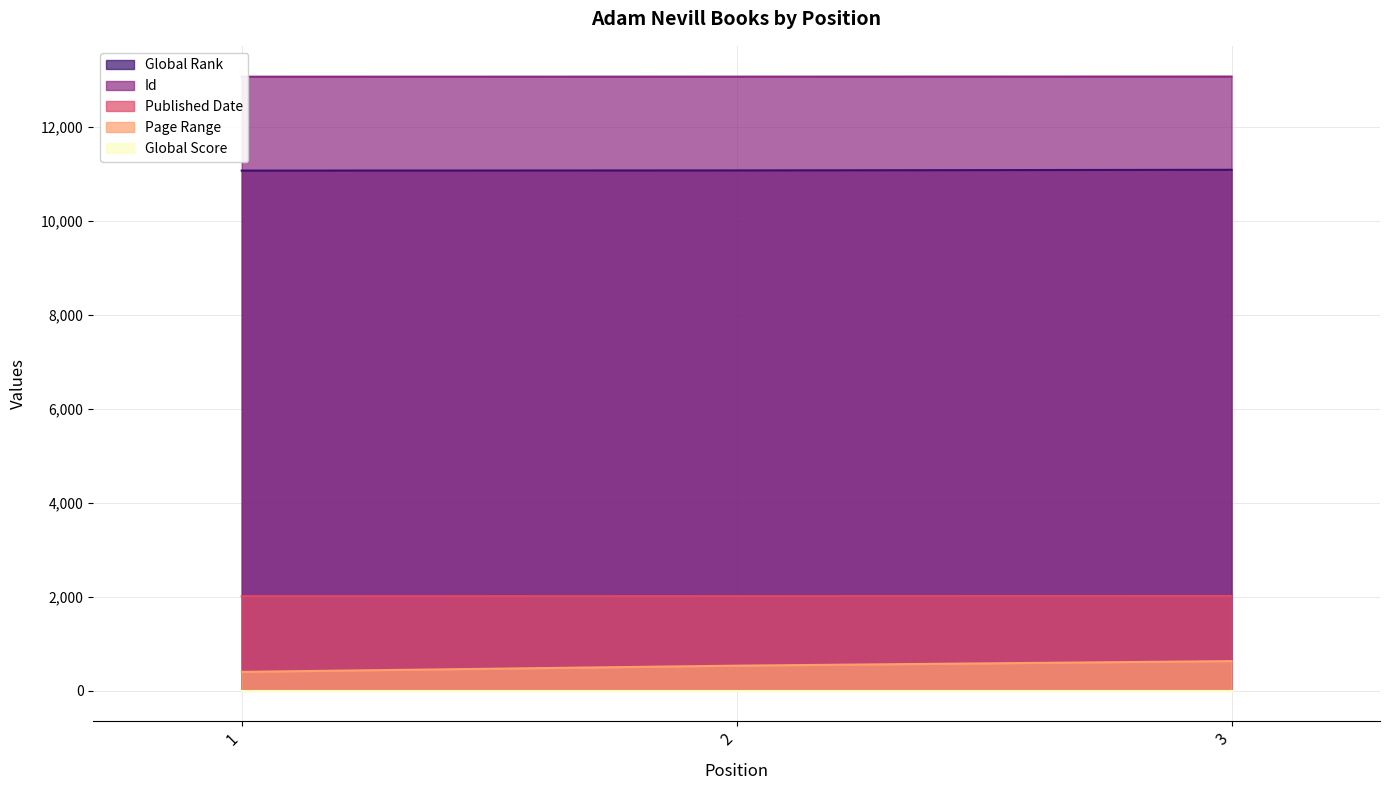

What is the highest value of the Published Date series?

2014